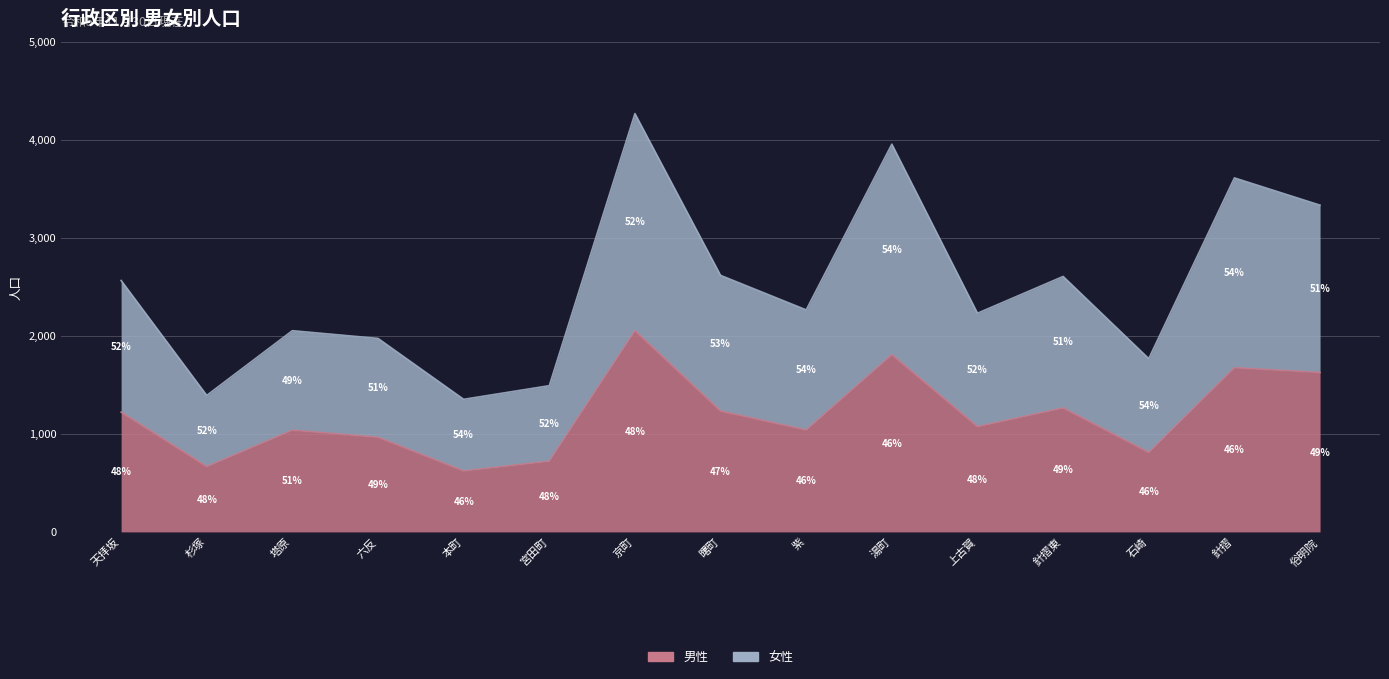

What is the average value of the 男性 series?

1187